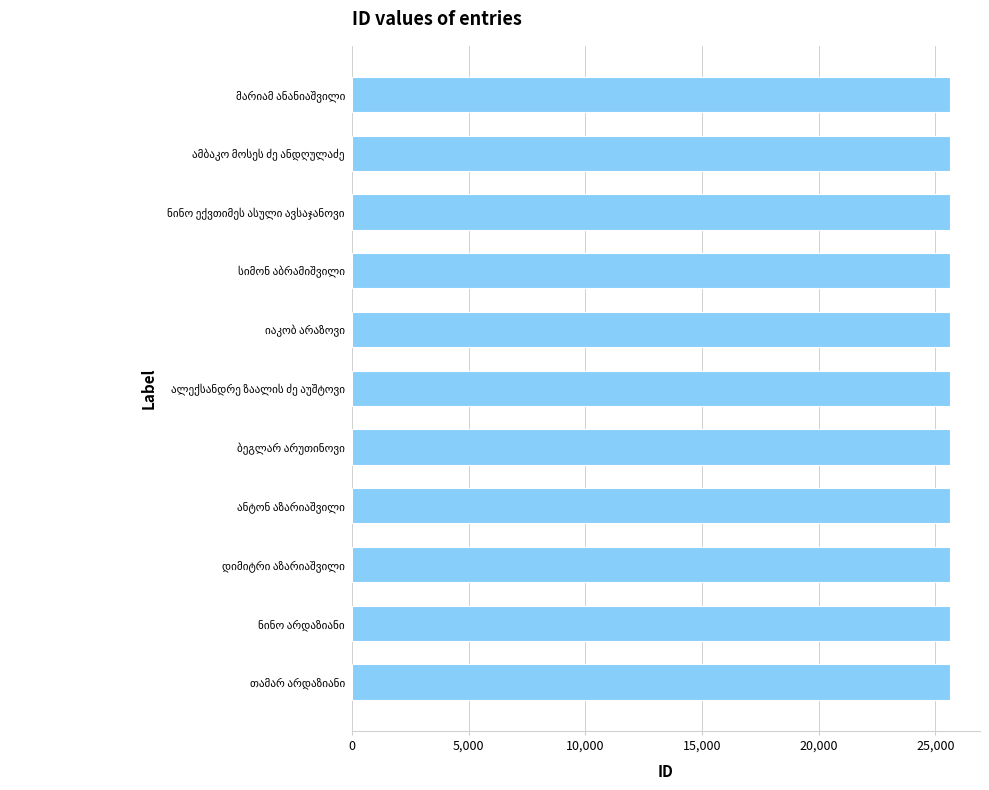

What is the average value?

25621